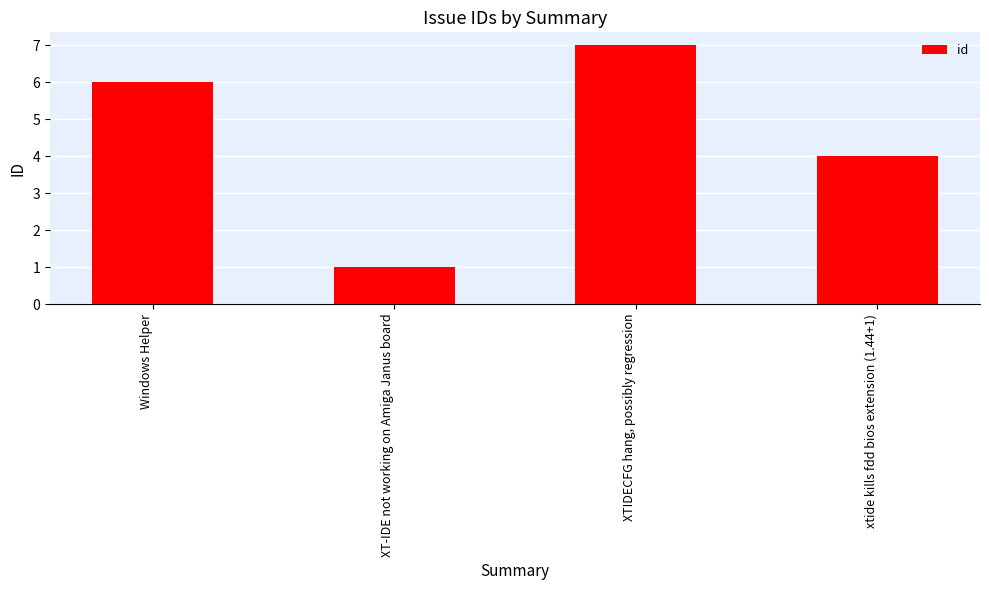

What value does the data have at XTIDECFG hang, possibly regression?

7